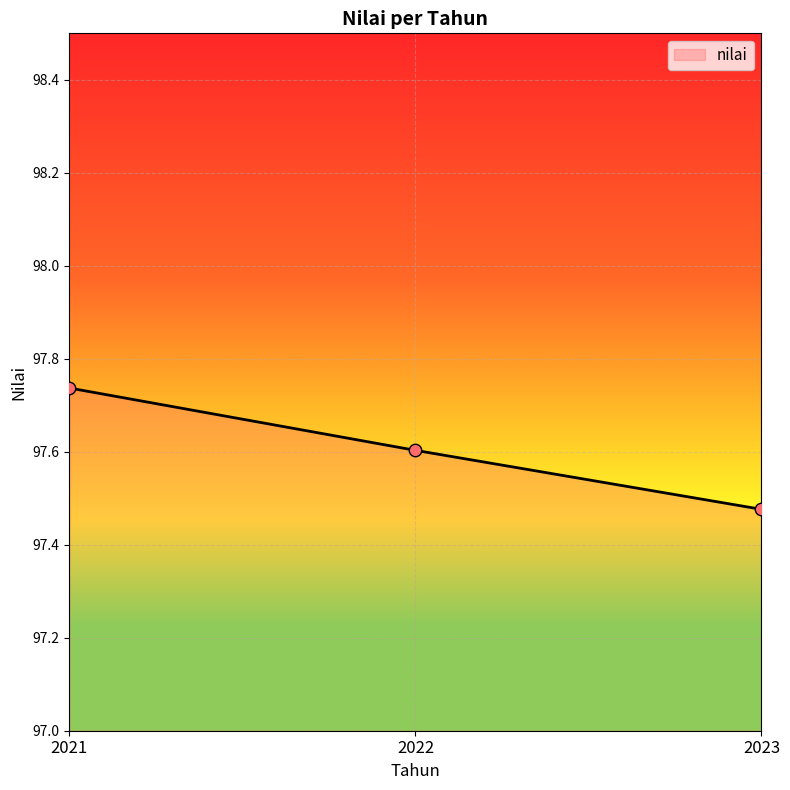

Between 2023 and 2022, which is larger?

2022